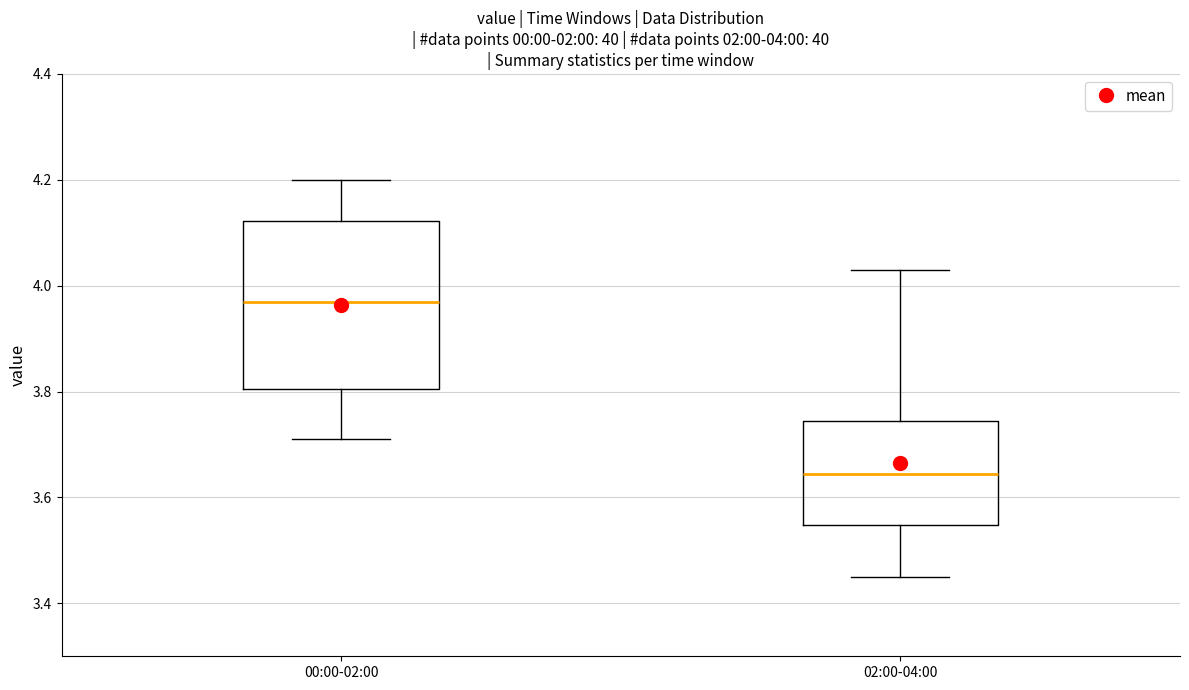

Which box's median line is the lowest?

02:00-04:00